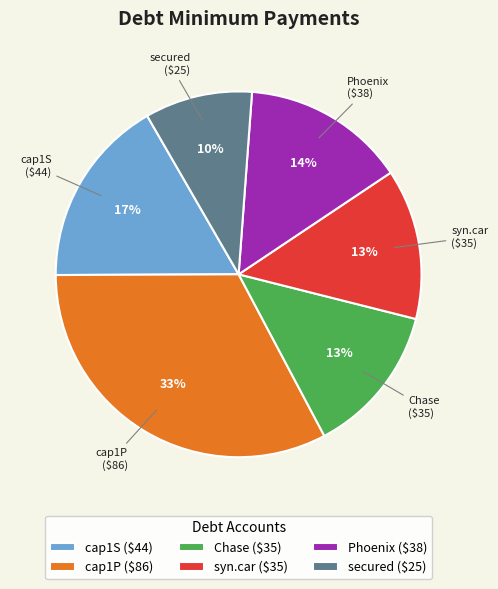

Does any single category account for the majority?

No